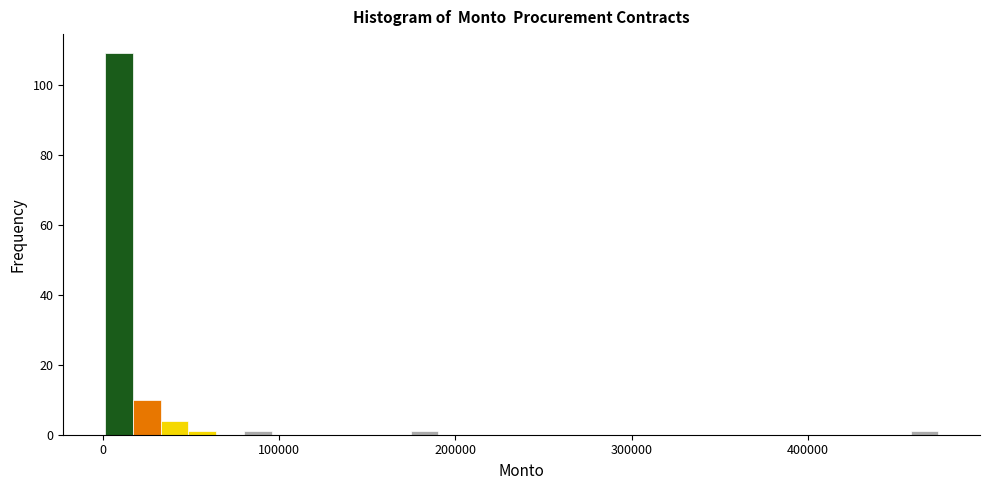

Read against the x-axis, roughly where is the centre of the tallest bar?

10000